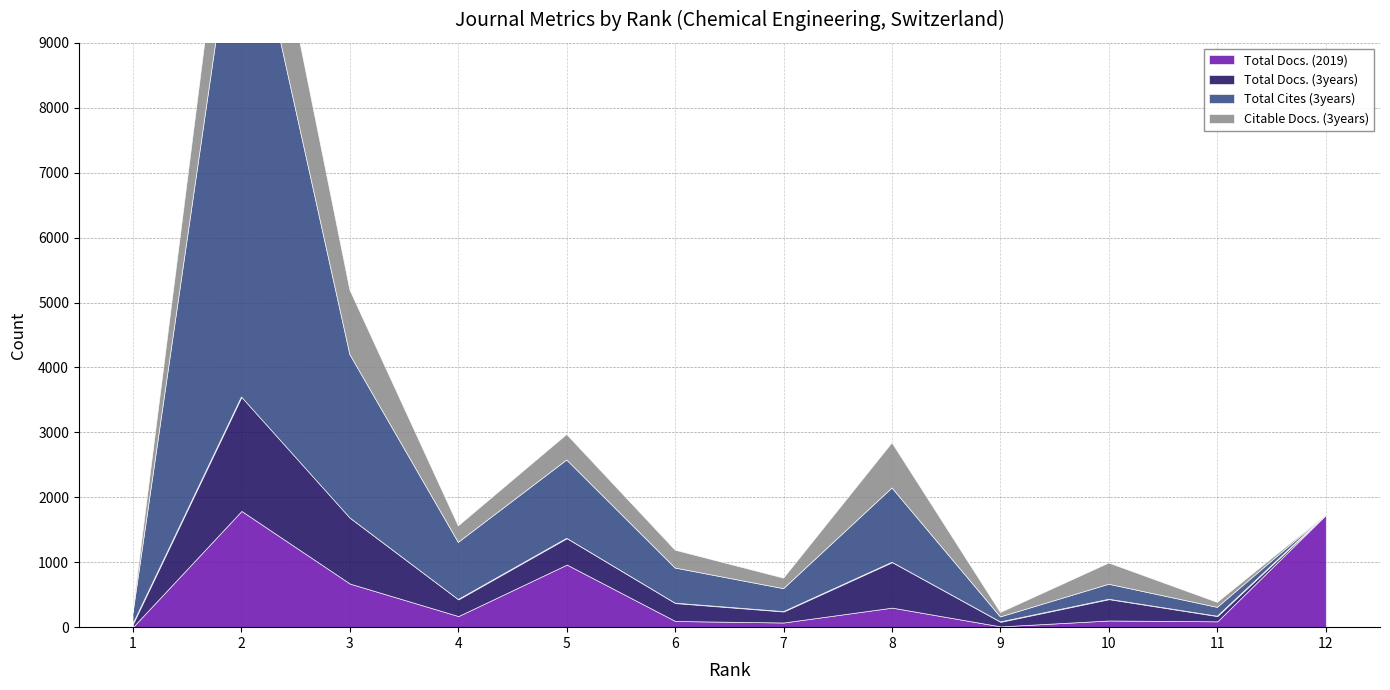

The Total Docs. (3years) series shows 69 at 9. True or false?

True